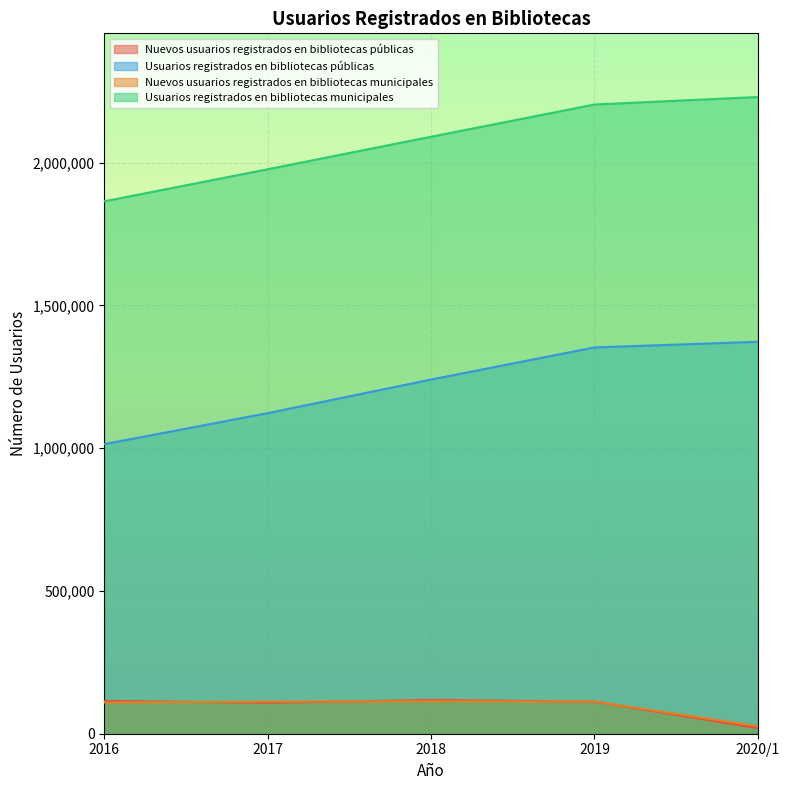

The Usuarios registrados en bibliotecas públicas series shows 1372300 at 2020/1. True or false?

True